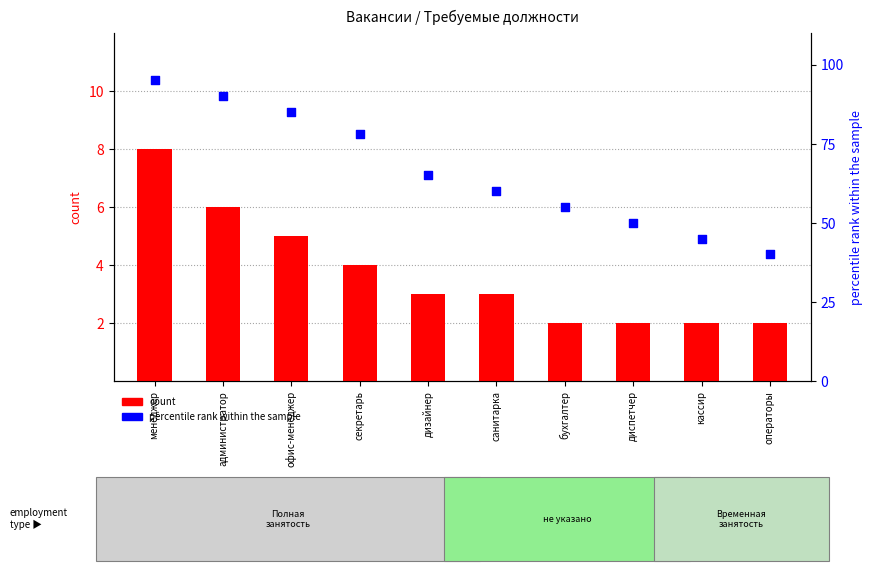

At how many categories does at least one series exceed 21?

10